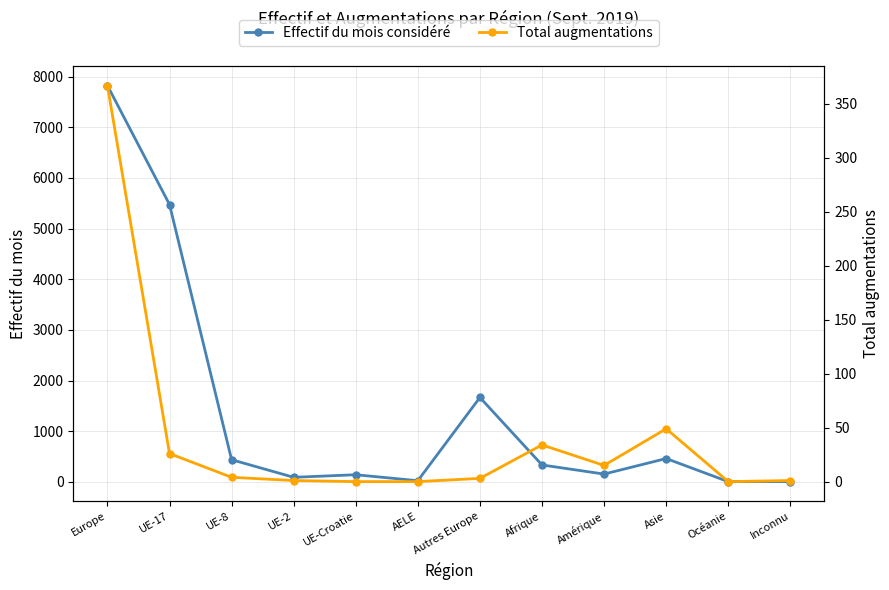

What is the difference between the Effectif du mois considéré values at Afrique and Amérique?

180